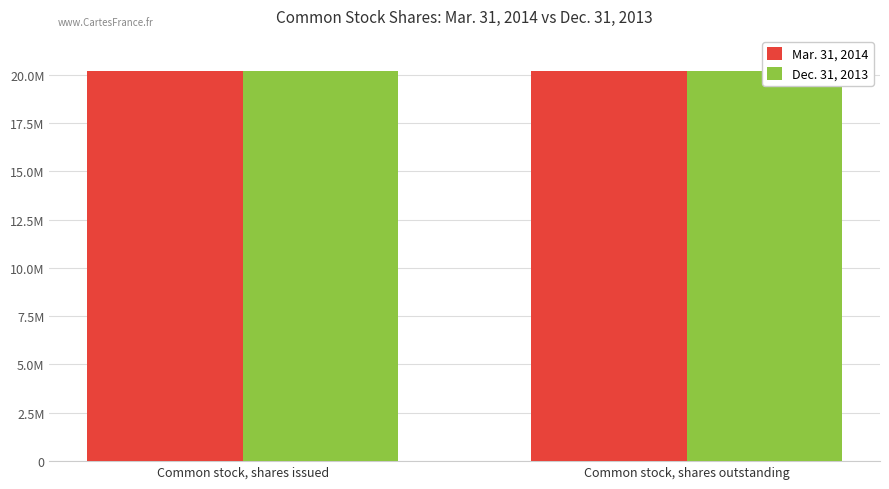

List the series in order of their peak value, lowest first.

Dec. 31, 2013, Mar. 31, 2014